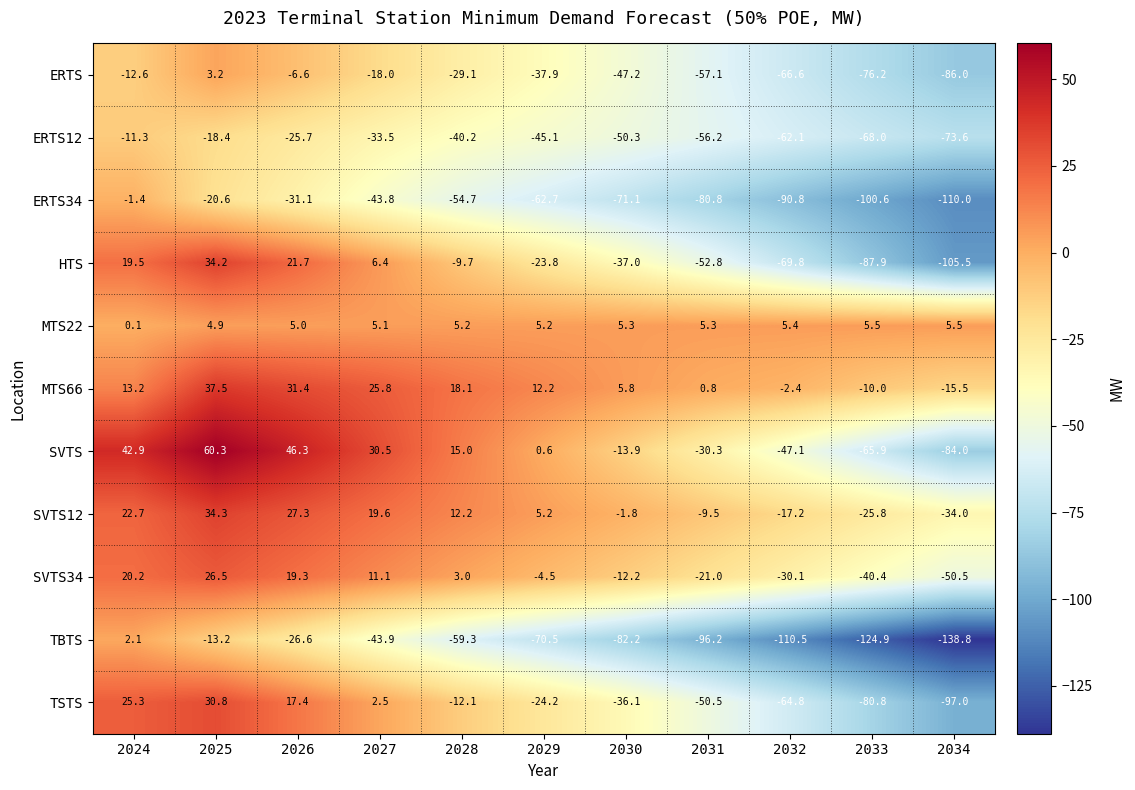

What is the difference between the ERTS34 values at 2027 and 2025?

23.2